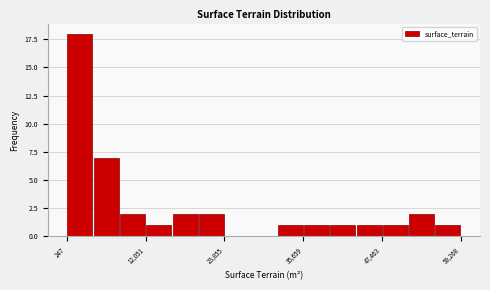

Read against the x-axis, roughly where is the centre of the tallest bar?

2000